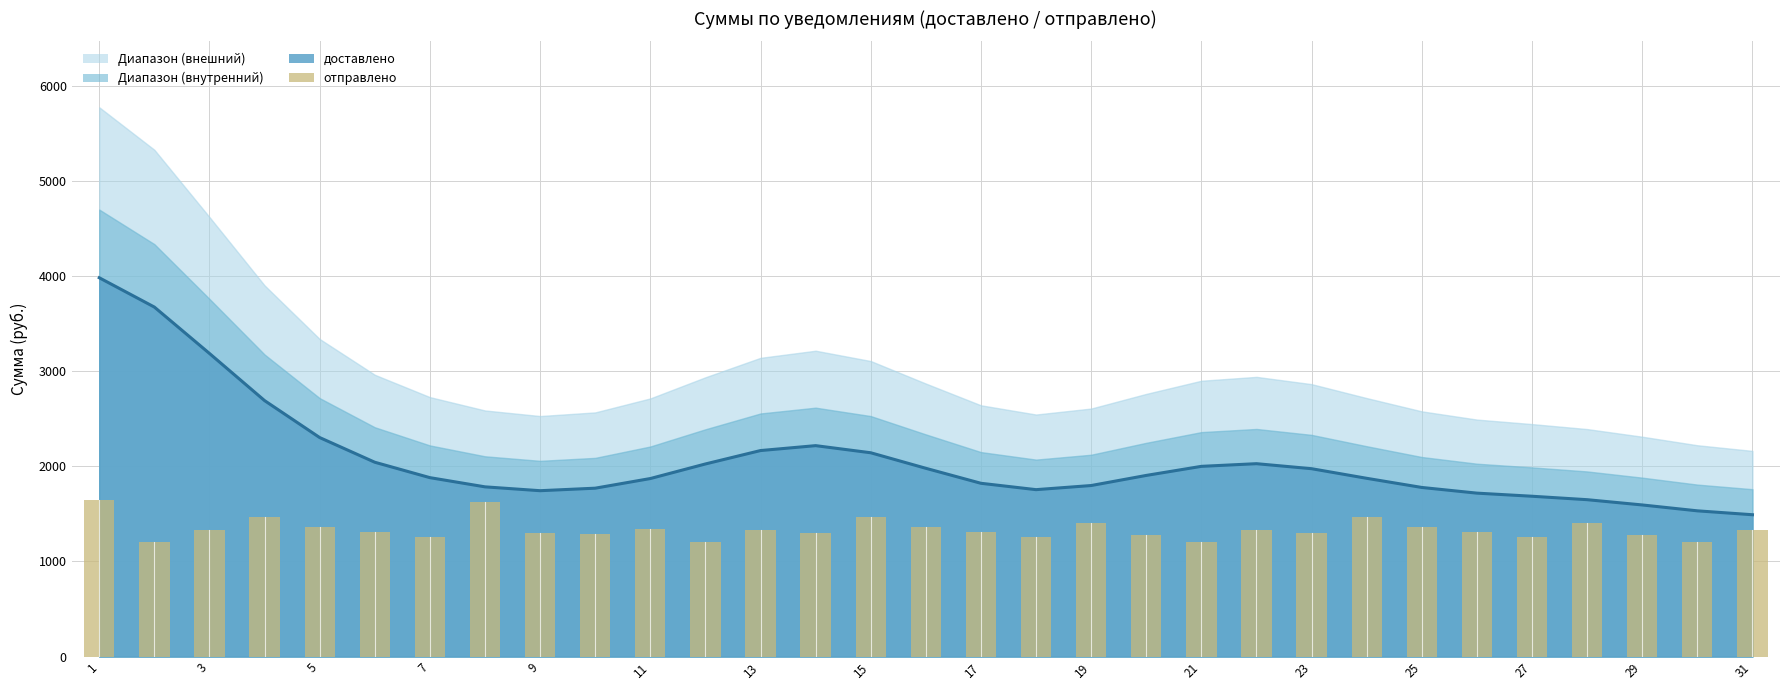

At which label does the data first exceed 1305?

1